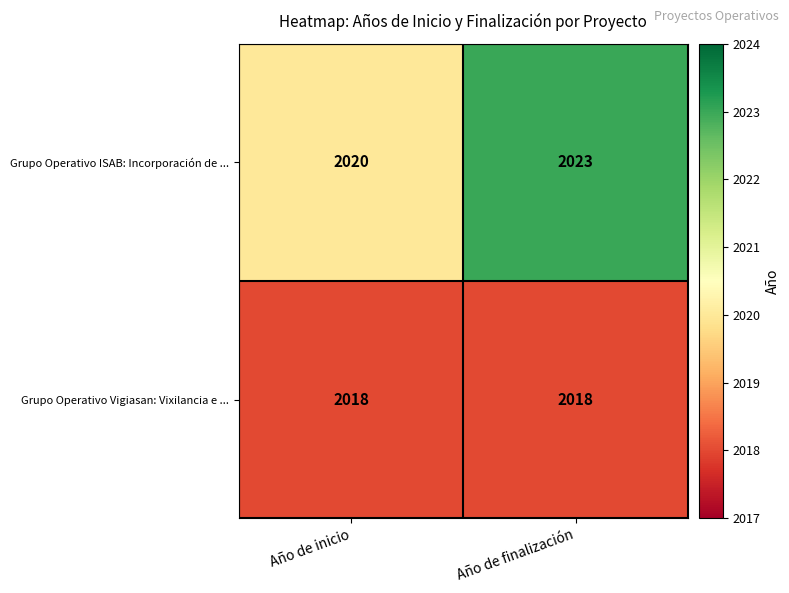

Rank the series by their average value, from highest to lowest.

Grupo Operativo ISAB: Incorporación de ..., Grupo Operativo Vigiasan: Vixilancia e ...